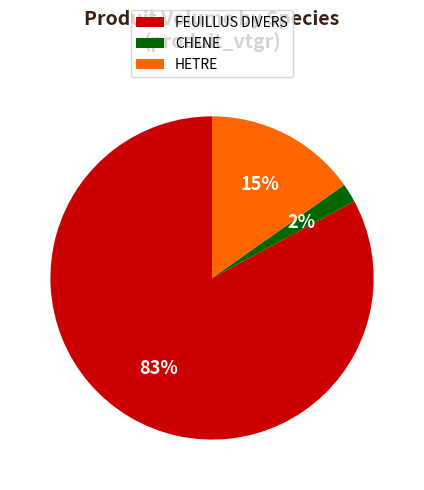

Is FEUILLUS DIVERS the majority of the pie?

Yes